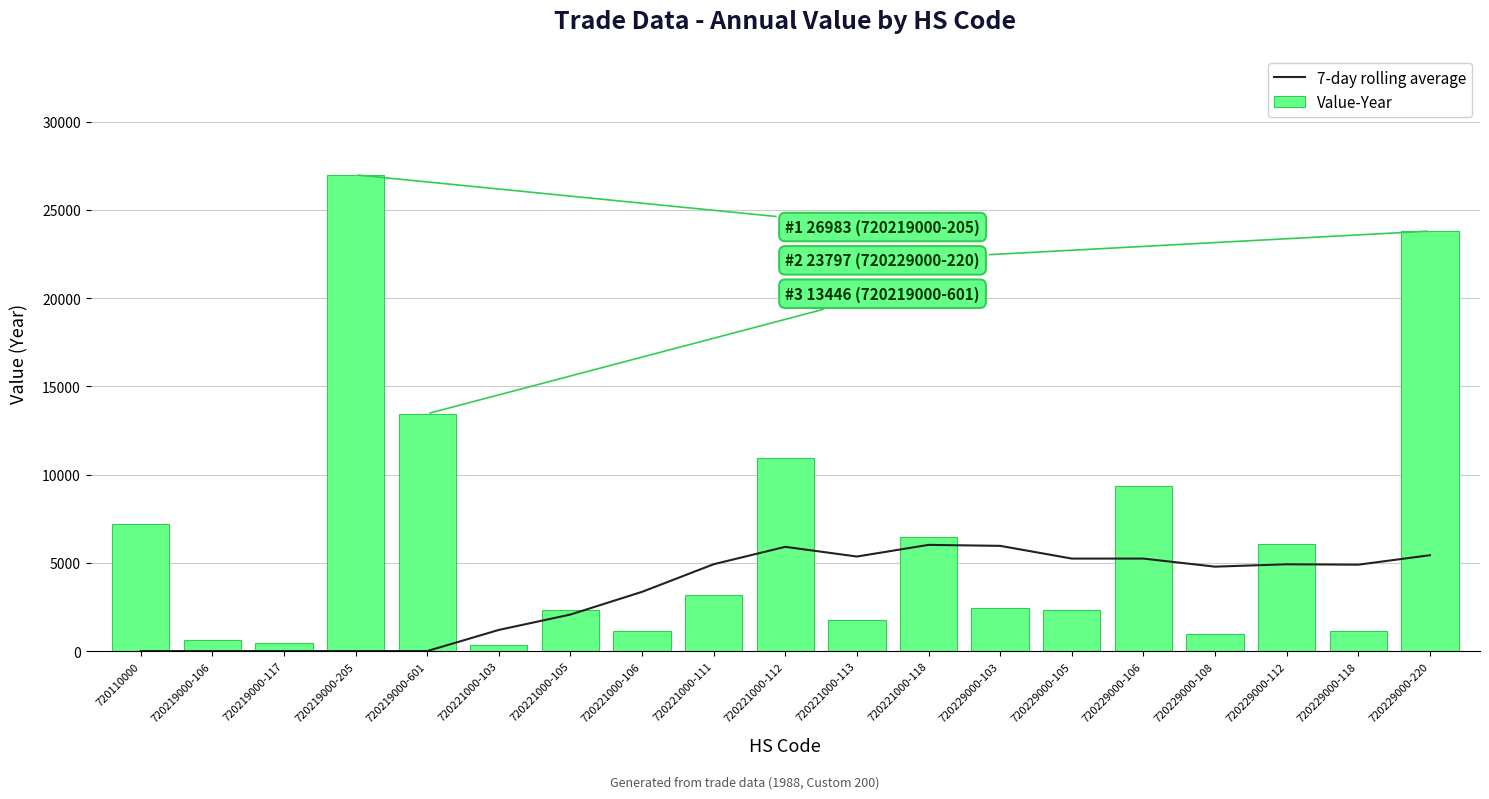

What is the maximum value shown in the chart?

26983